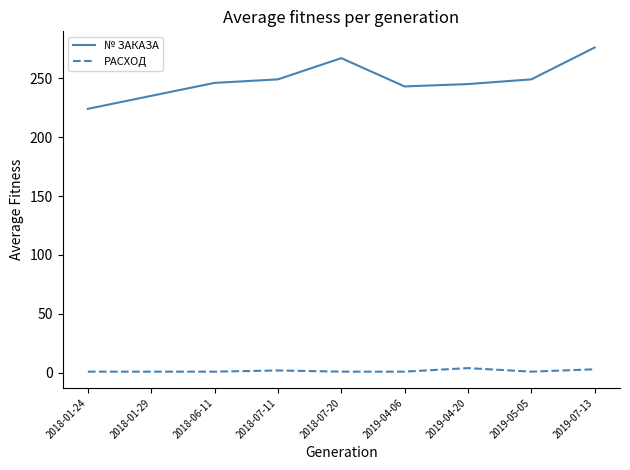

How many interior local valleys does the № ЗАКАЗА series have?

1